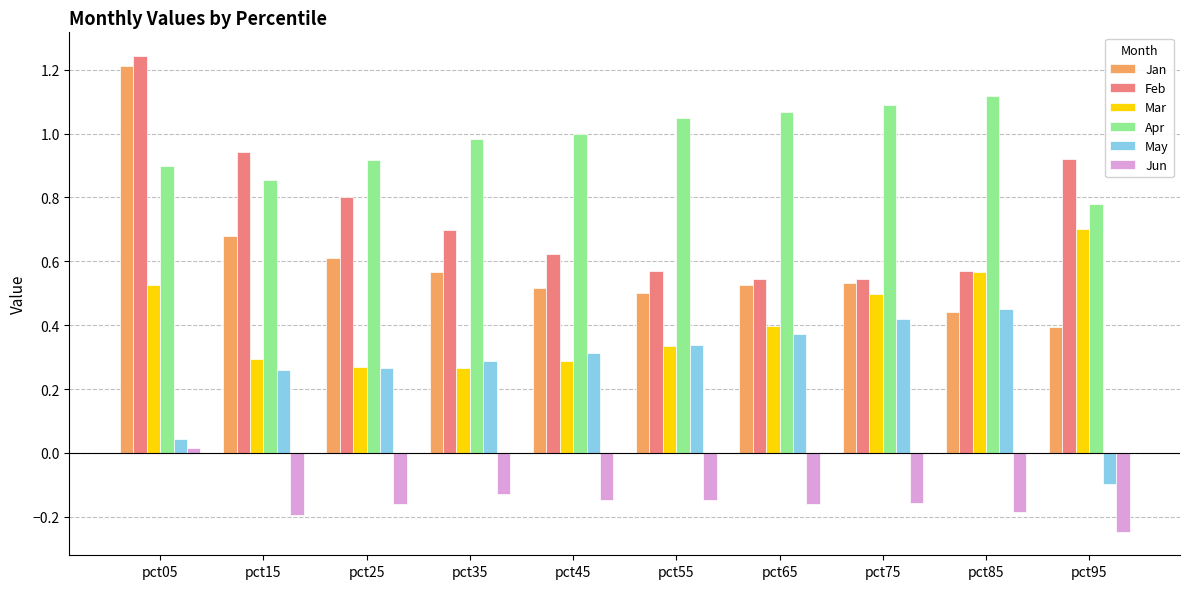

Which category has the highest value in the Apr series?

pct85